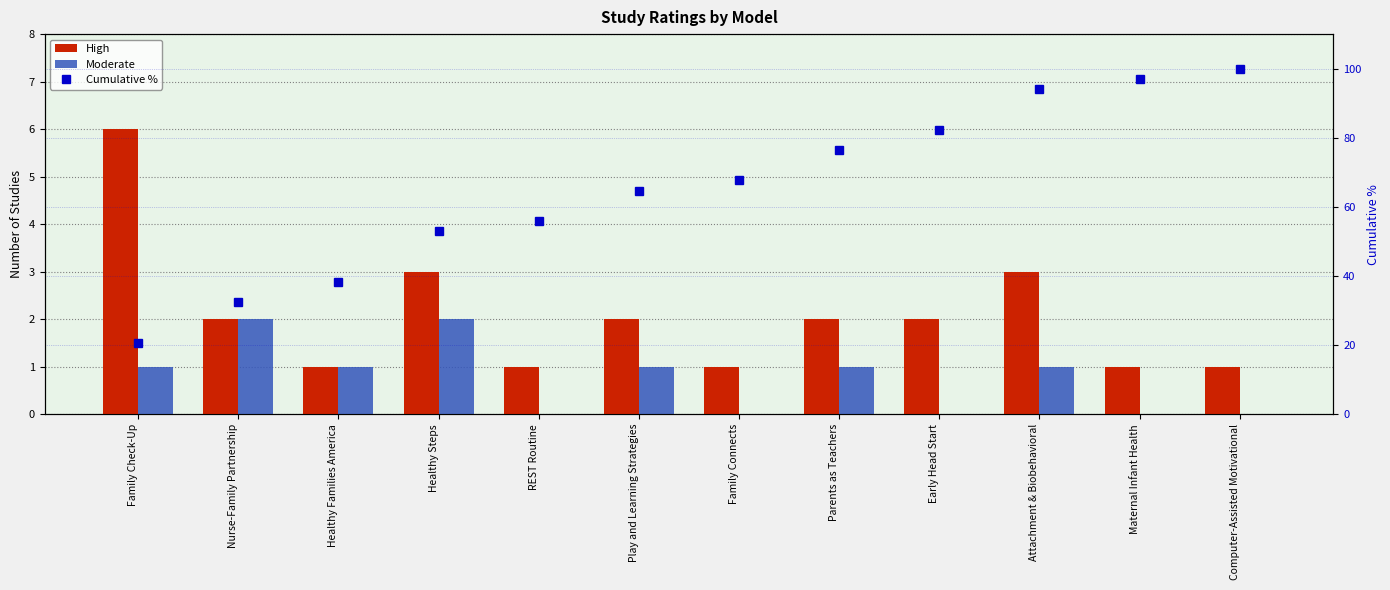

Is the value of Moderate at REST Routine greater than the value of High at Nurse-Family Partnership?

No